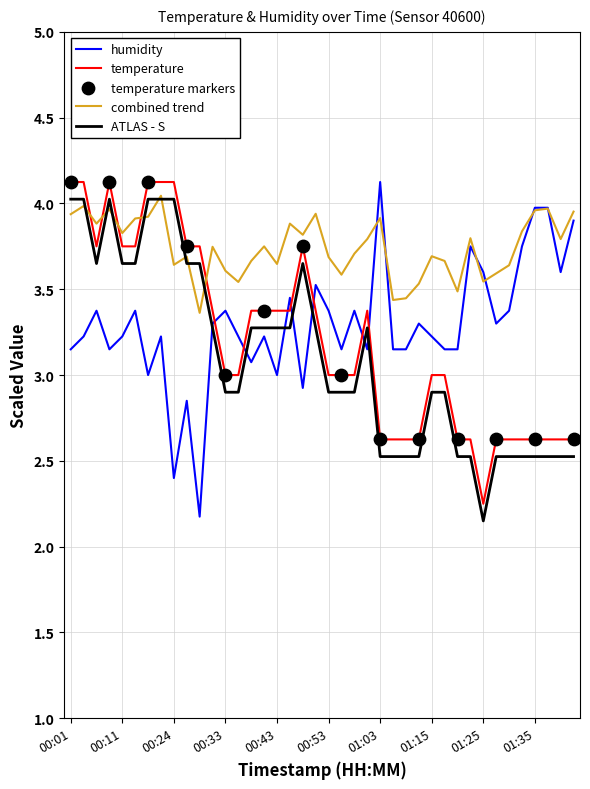

Which series has the largest total across all categories?

combined trend